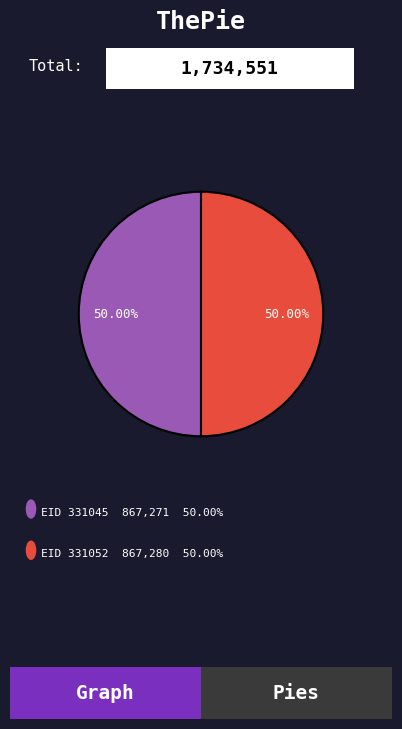

How many segments does this pie chart have?

2